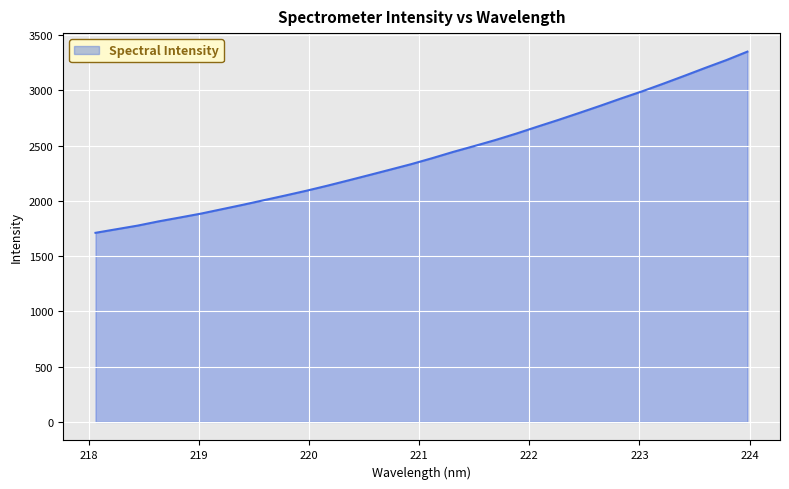

Reading left to right, transcribe all the data shown in this chart.

1710.6	1743.3	1775.8	1814.3	1848.8	1884.0	1924.0	1964.0	2005.8	2047.5	2090.5	2136.1	2184.1	2232.8	2282.0	2331.6	2385.7	2442.6	2495.4	2549.6	2608.2	2670.6	2731.7	2795.4	2860.0	2926.9	2991.2	3060.0	3130.8	3202.9	3273.2	3349.5